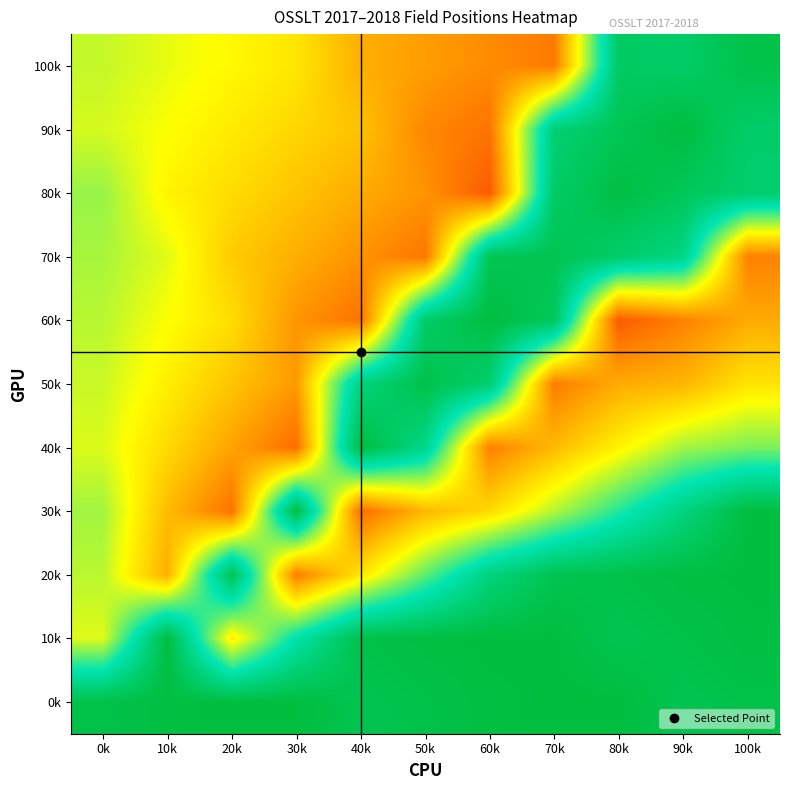

Count the number of categories in the chart.

11